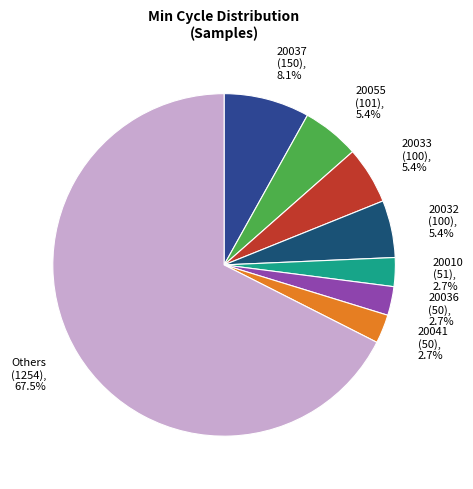

Which slice is the largest?

Others